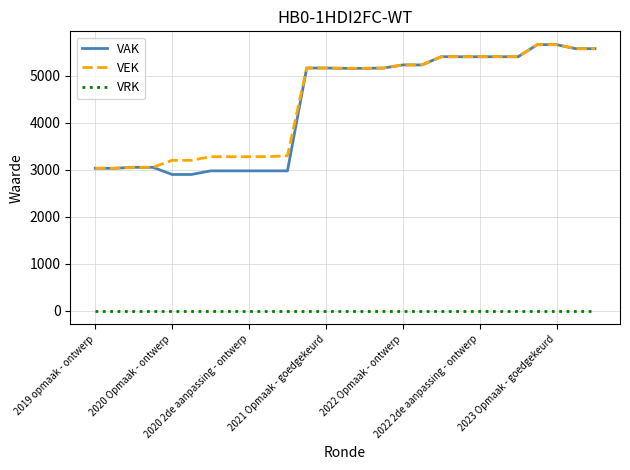

What are all the series names shown in the legend?

VAK, VEK, VRK